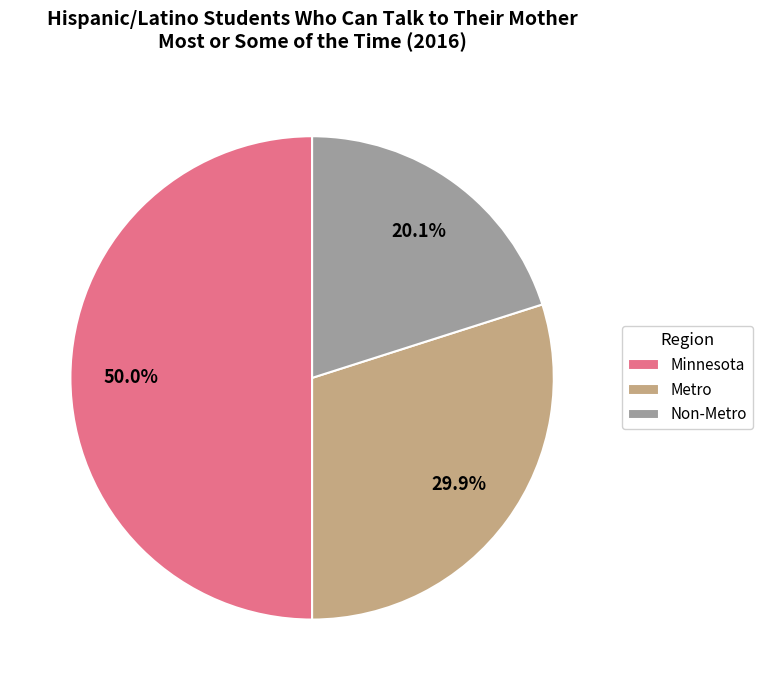

Is Non-Metro the majority of the pie?

No